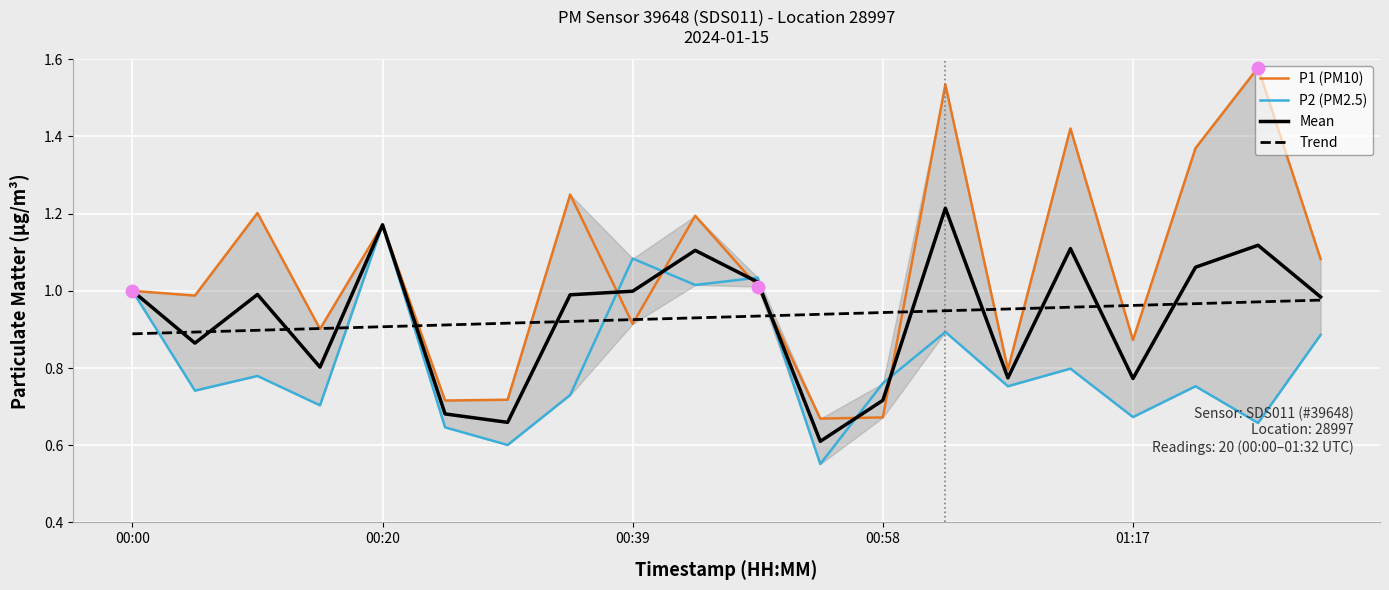

What is the total value across all series at 13?

4.6